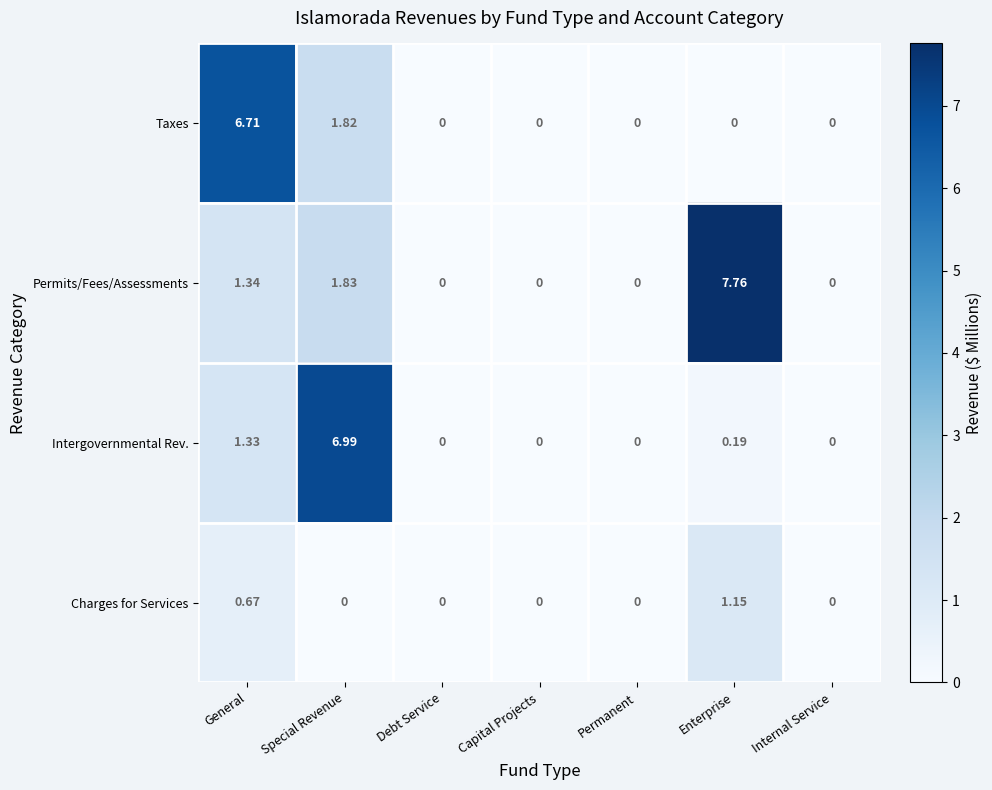

Which series changed the most between General and Debt Service?

Taxes